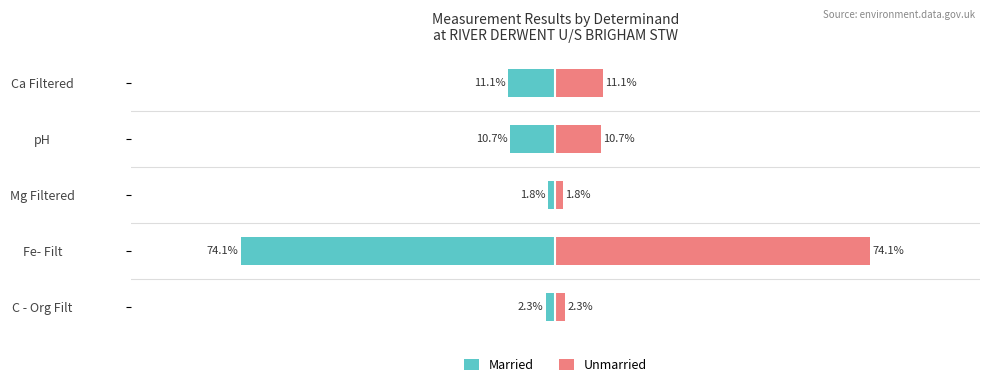

Rank the series by their maximum value, from lowest to highest.

Married, Unmarried